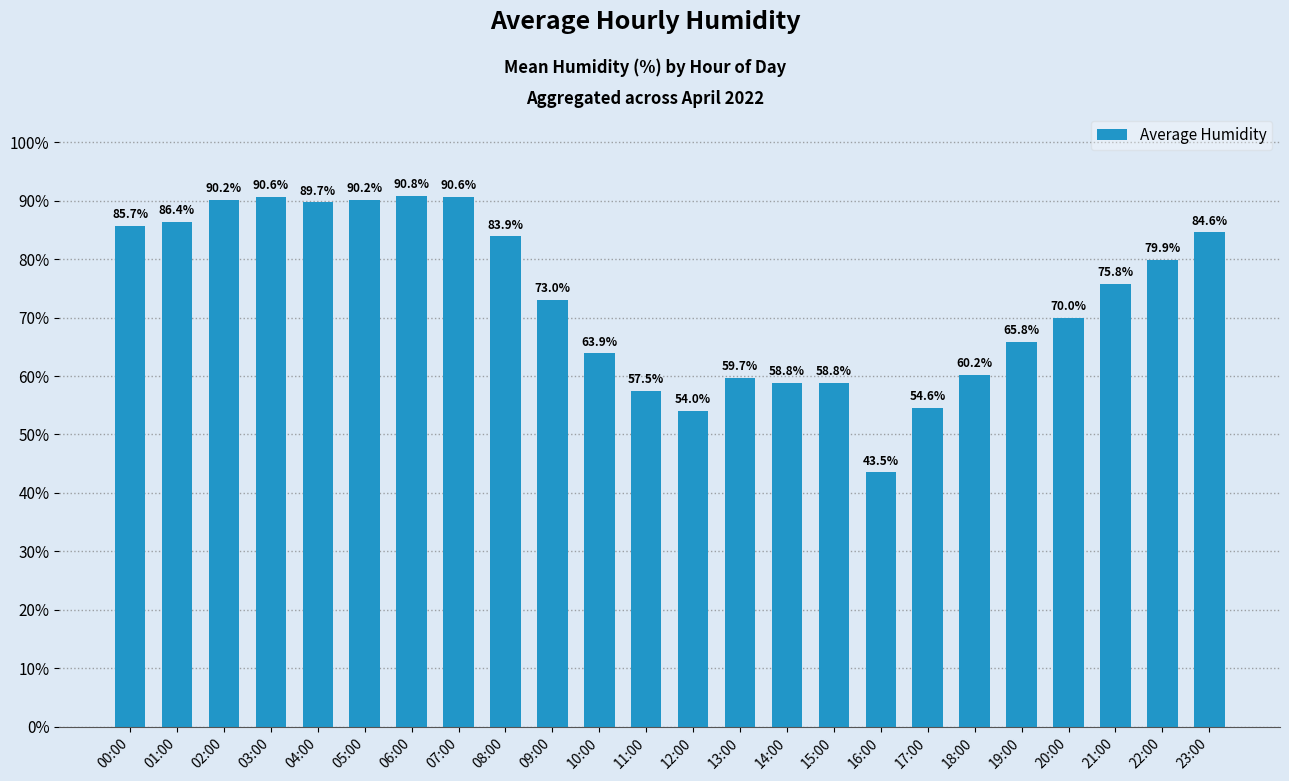

Which category has the lowest value across all series?

16:00